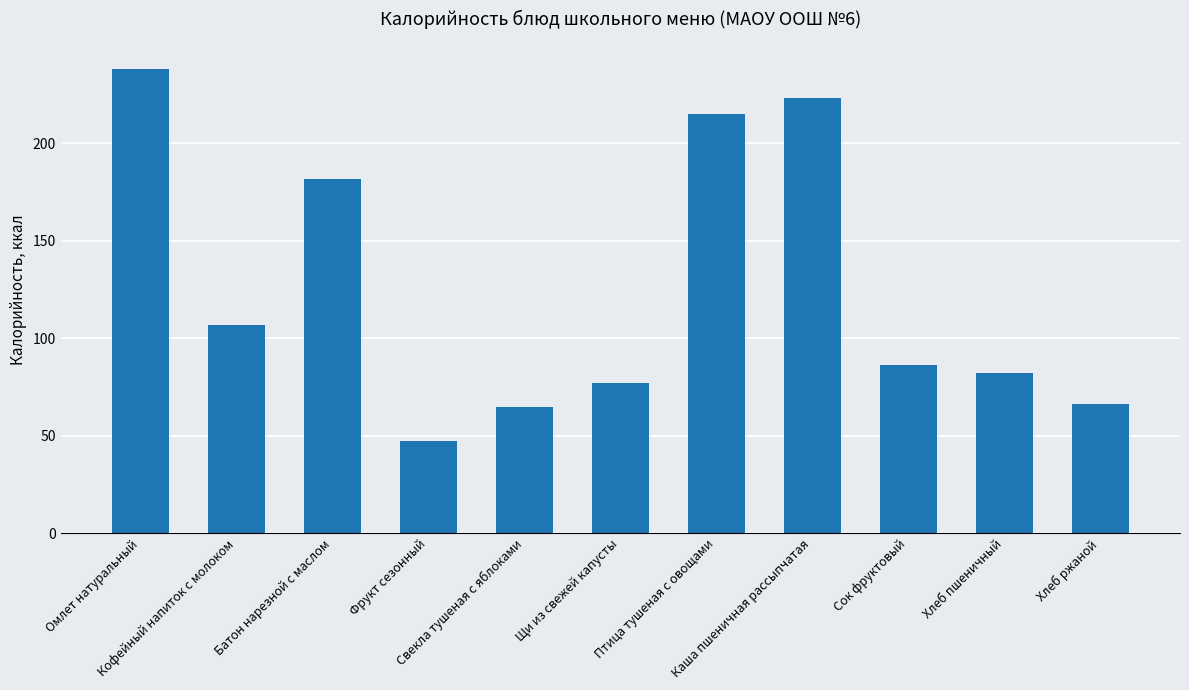

The chart shows a value of 64.6 at Свекла тушеная с яблоками. True or false?

True